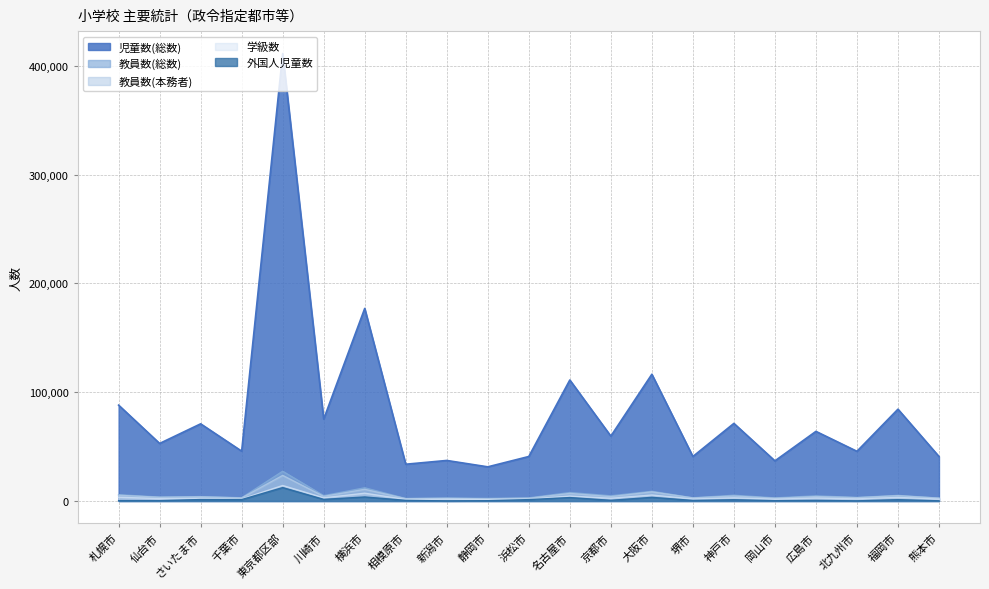

Which series has the largest total across all categories?

児童数(総数)